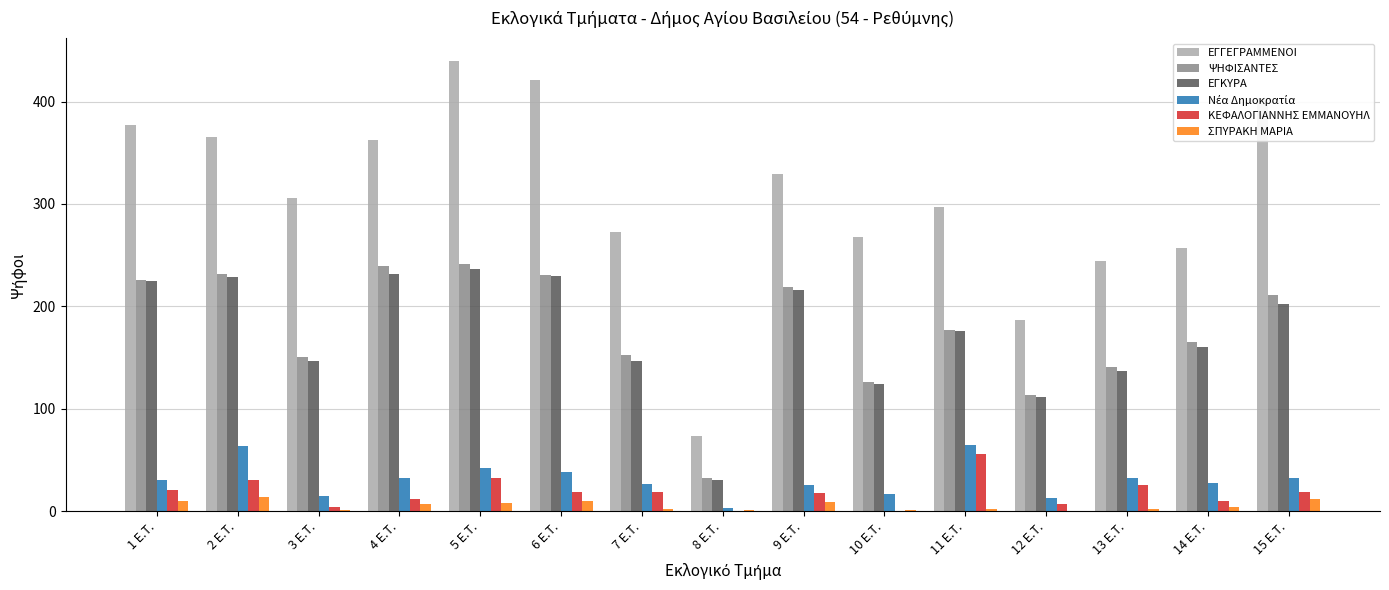

Is the value of ΕΓΓΕΓΡΑΜΜΕΝΟΙ at 15 E.T. greater than the value of ΚΕΦΑΛΟΓΙΑΝΝΗΣ ΕΜΜΑΝΟΥΗΛ at 5 E.T.?

Yes